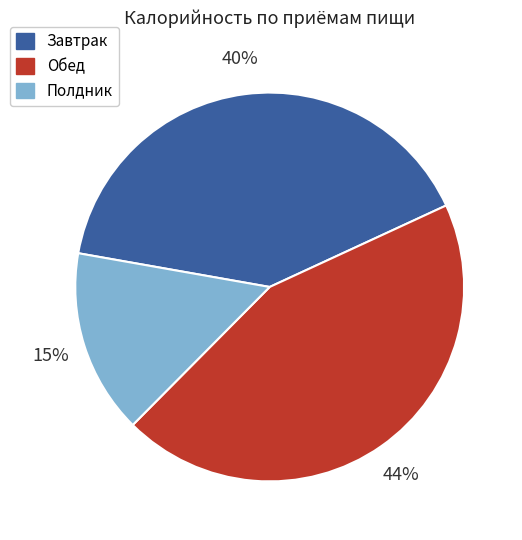

Does any single category account for the majority?

No